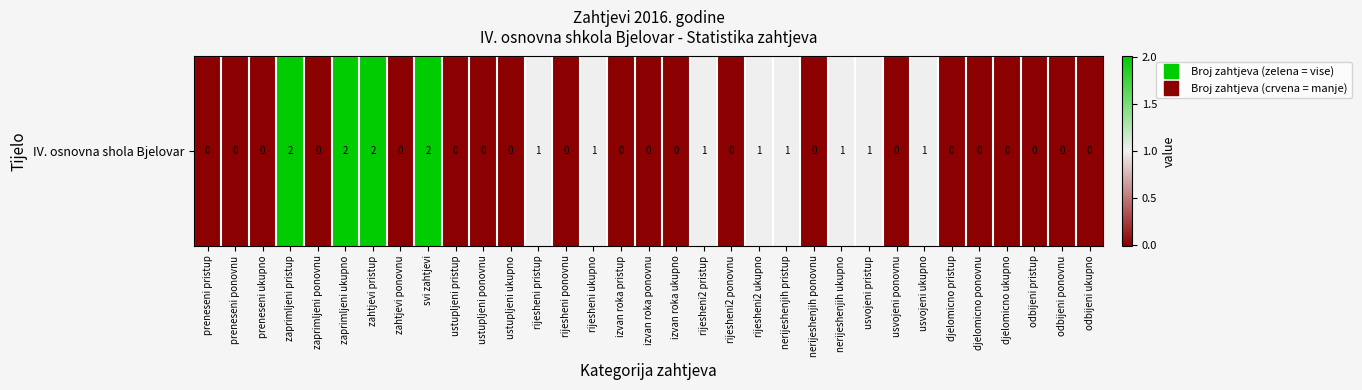

List the labels in order of value, smallest first.

preneseni pristup, preneseni ponovnu, preneseni ukupno, zaprimljeni ponovnu, zahtjevi ponovnu, ustupljeni pristup, ustupljeni ponovnu, ustupljeni ukupno, rijesheni ponovnu, izvan roka pristup, izvan roka ponovnu, izvan roka ukupno, rijesheni2 ponovnu, nerijeshenjih ponovnu, usvojeni ponovnu, djelomicno pristup, djelomicno ponovnu, djelomicno ukupno, odbijeni pristup, odbijeni ponovnu, odbijeni ukupno, rijesheni pristup, rijesheni ukupno, rijesheni2 pristup, rijesheni2 ukupno, nerijeshenjih pristup, nerijeshenjih ukupno, usvojeni pristup, usvojeni ukupno, zaprimljeni pristup, zaprimljeni ukupno, zahtjevi pristup, svi zahtjevi